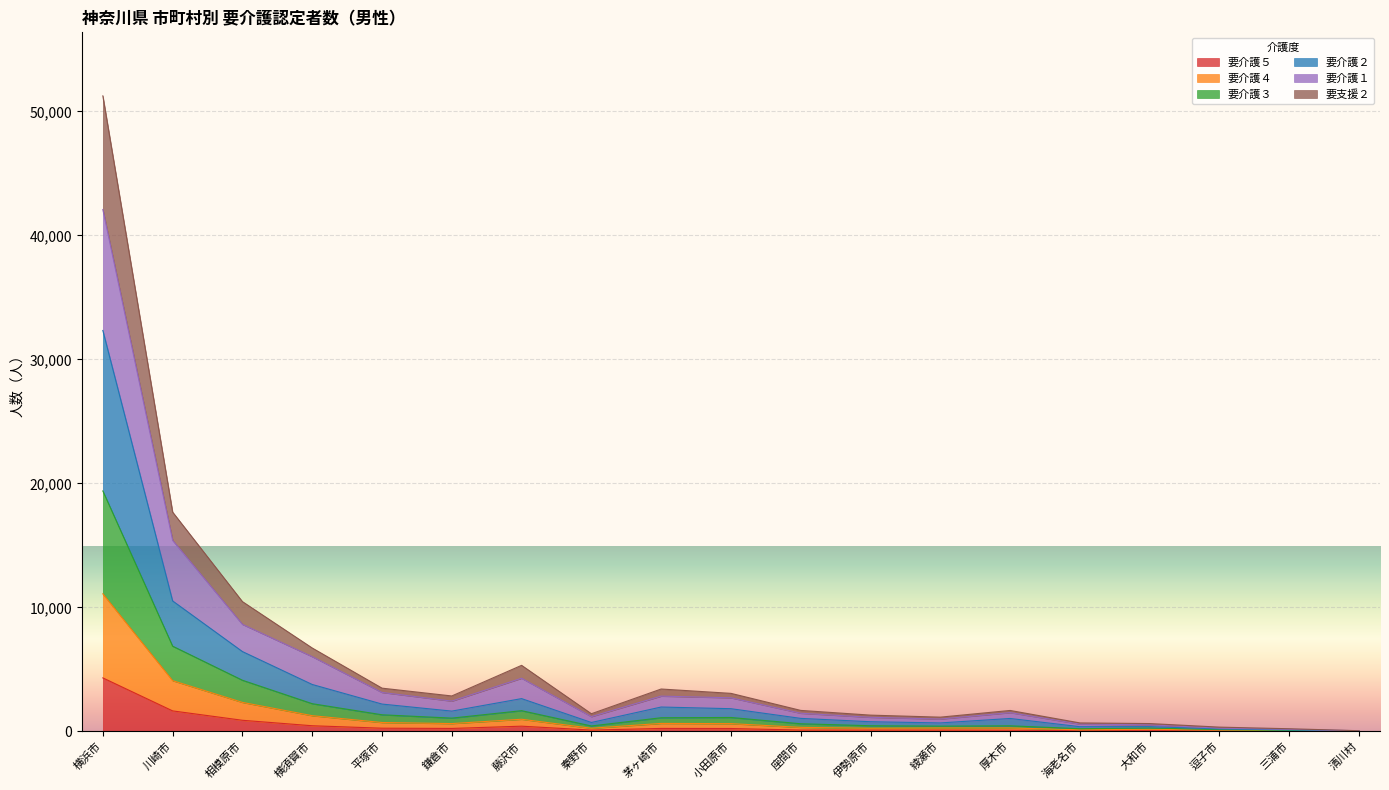

True or false: 要介護５ has more than 1 interior local peaks.

True